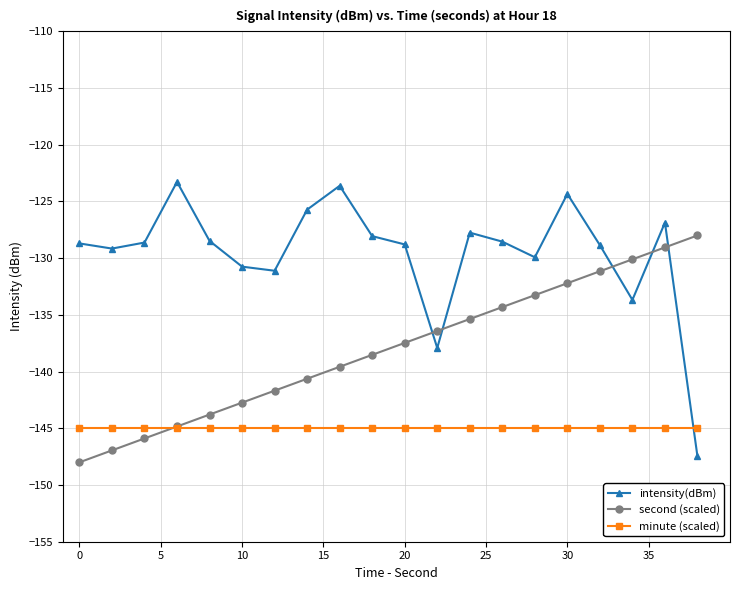

Which series has the widest spread of values?

intensity(dBm)